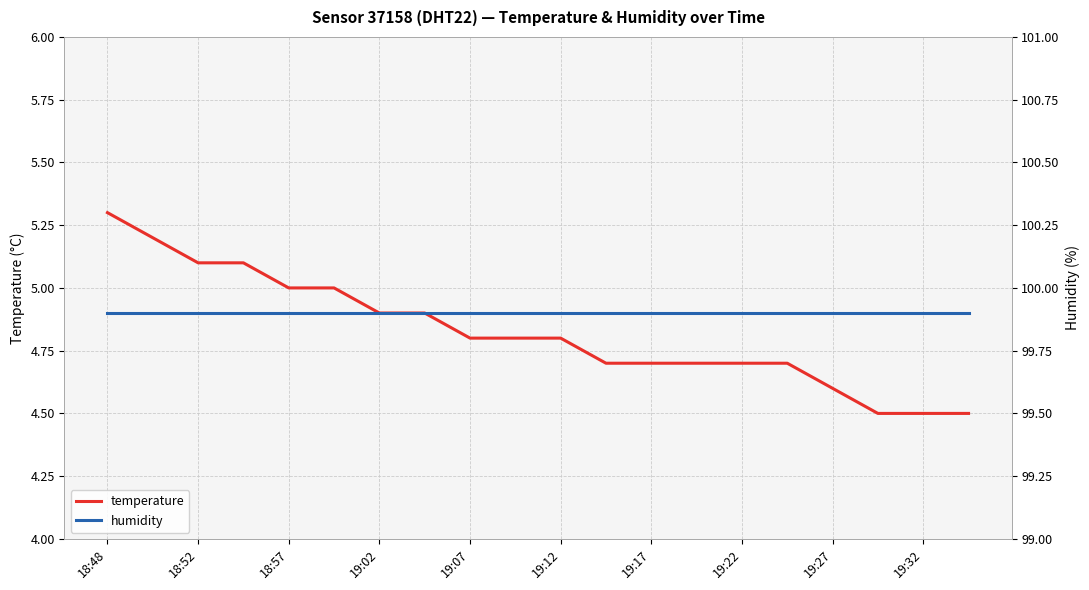

Which label corresponds to the largest value in the chart?

18:48